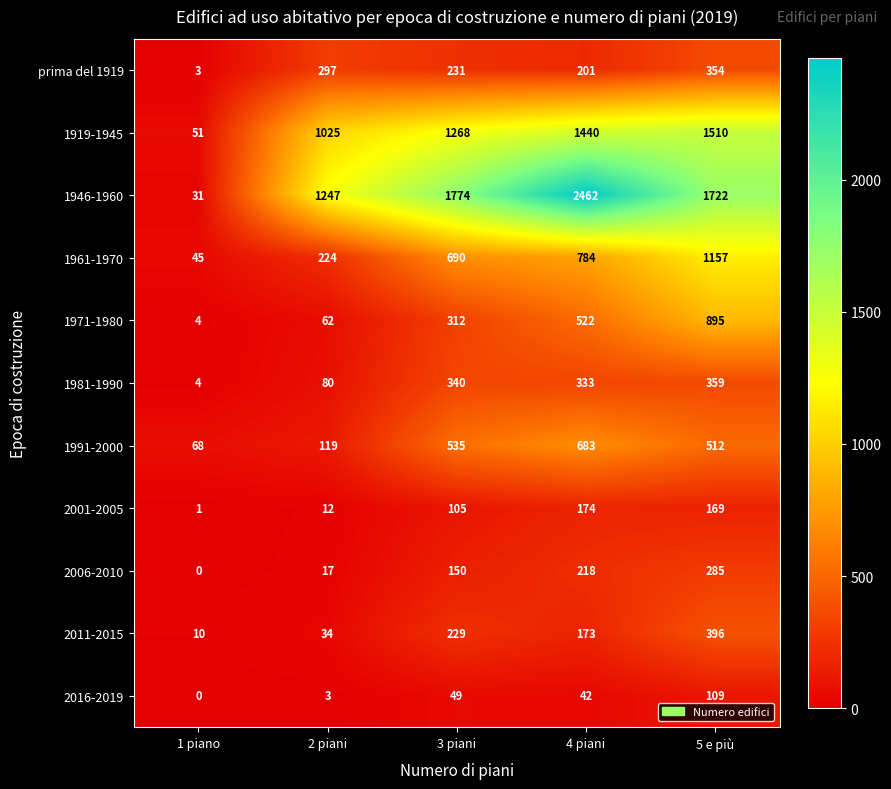

Which series has the widest spread of values?

1946-1960